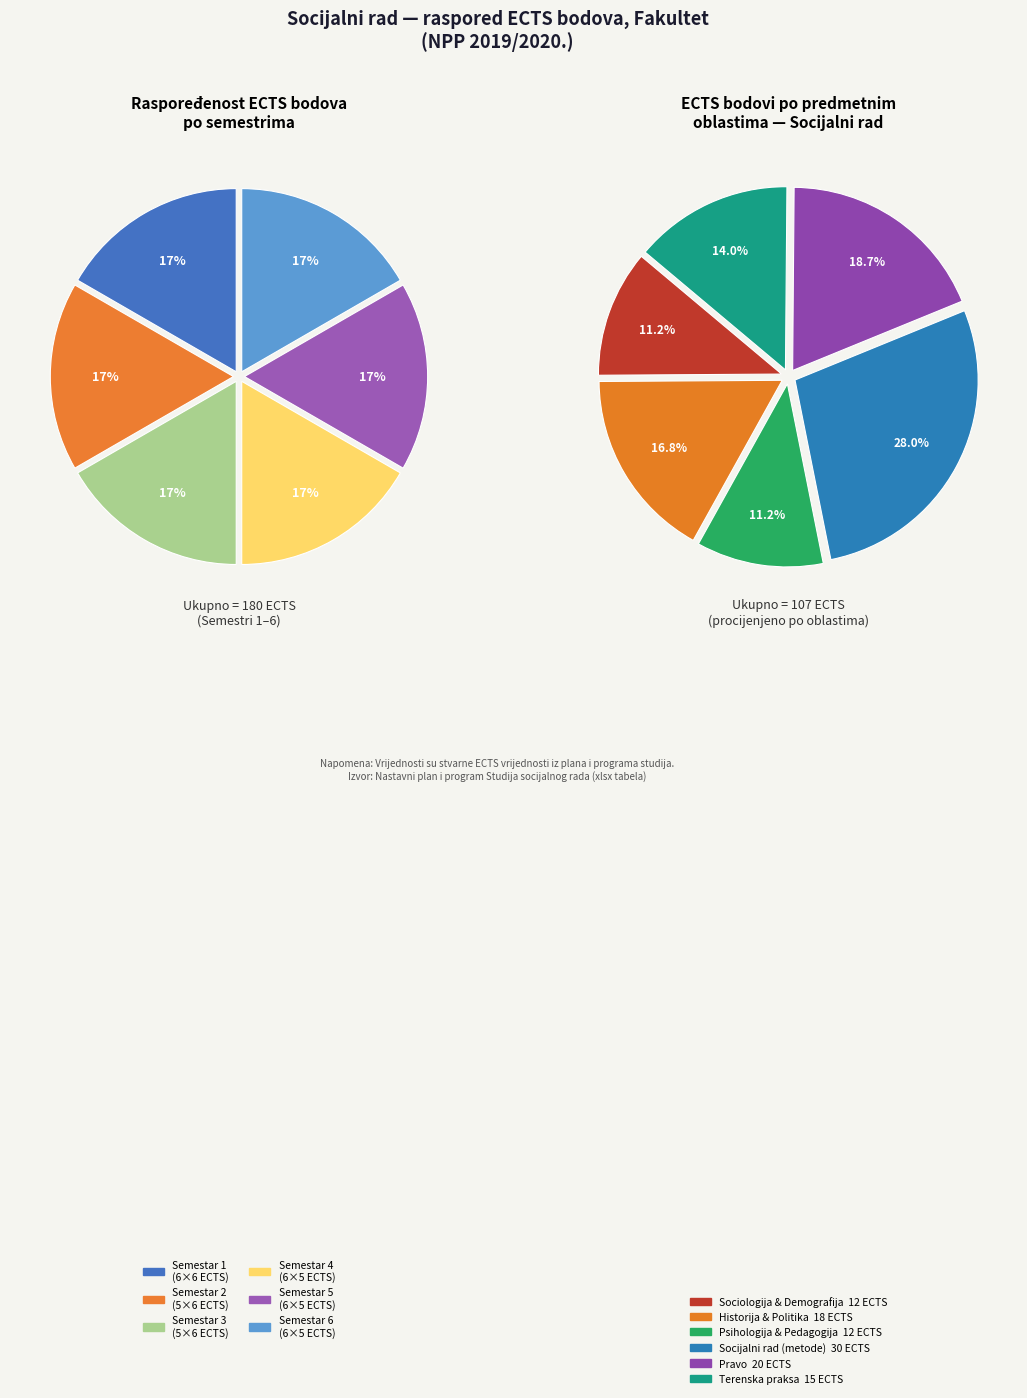

The Socijalno pravna zaštita slice represents 16% of the pie. True or false?

False